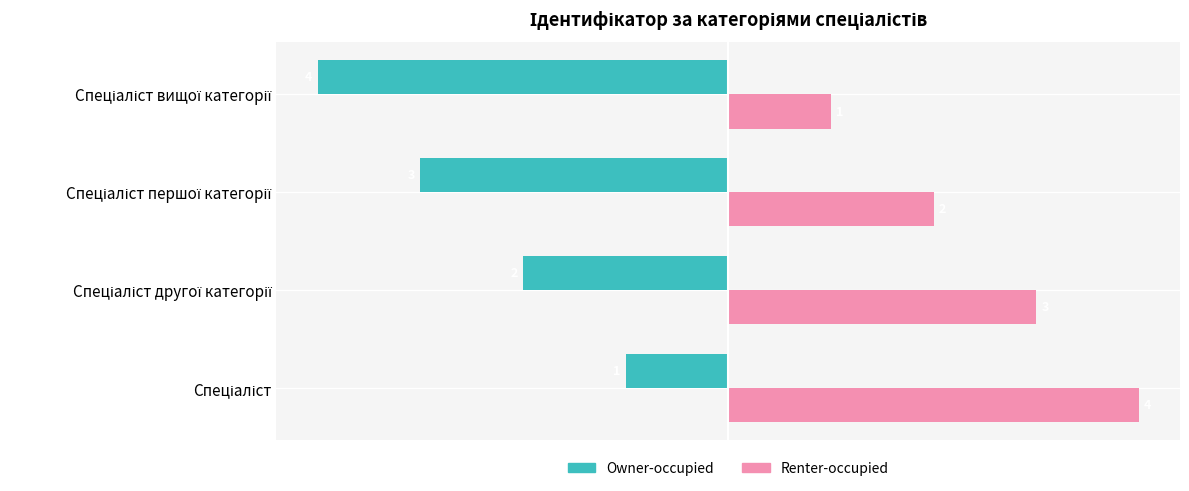

Rank the series by their maximum value, from lowest to highest.

Owner-occupied, Renter-occupied